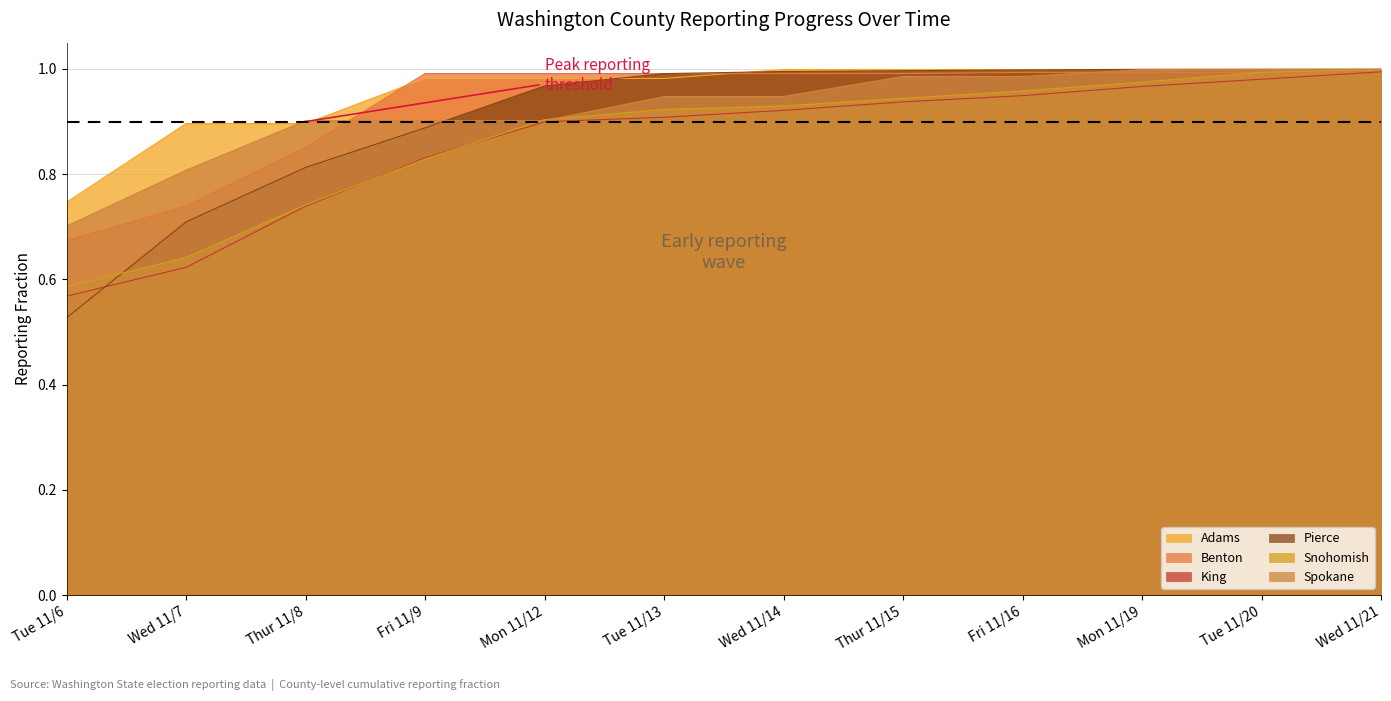

At which label is Benton closest to 0?

Tue 11/6